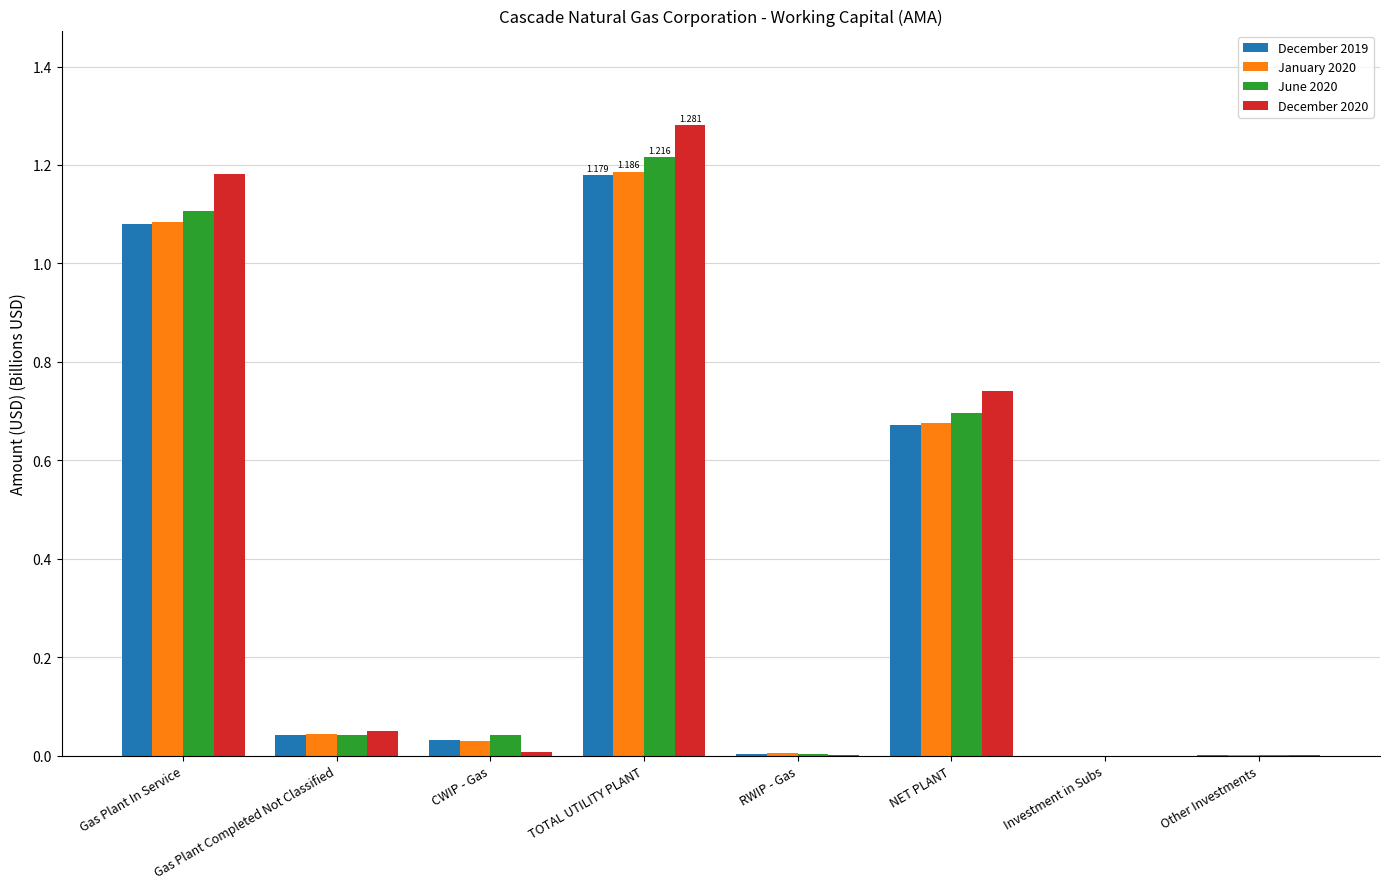

Which series changed the most between Gas Plant In Service and TOTAL UTILITY PLANT?

June 2020